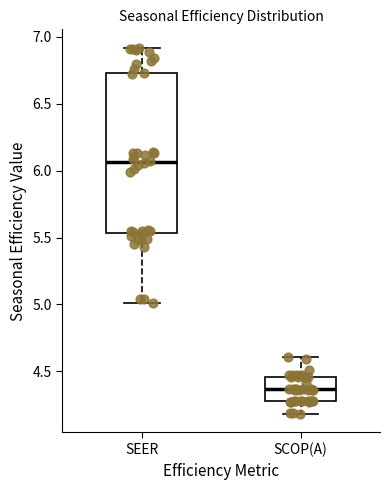

Reading left to right, transcribe this box plot: for each box, give where its median line is, the range the box spans, and where its two whiskers end, as read against the y-axis. The values are not printed on the chart, so give them approximately, as read against the axis.

SEER: median 6.05, box 5.55 to 6.75, whiskers 5.00 to 6.90
SCOP(A): median 4.35, box 4.30 to 4.45, whiskers 4.20 to 4.60